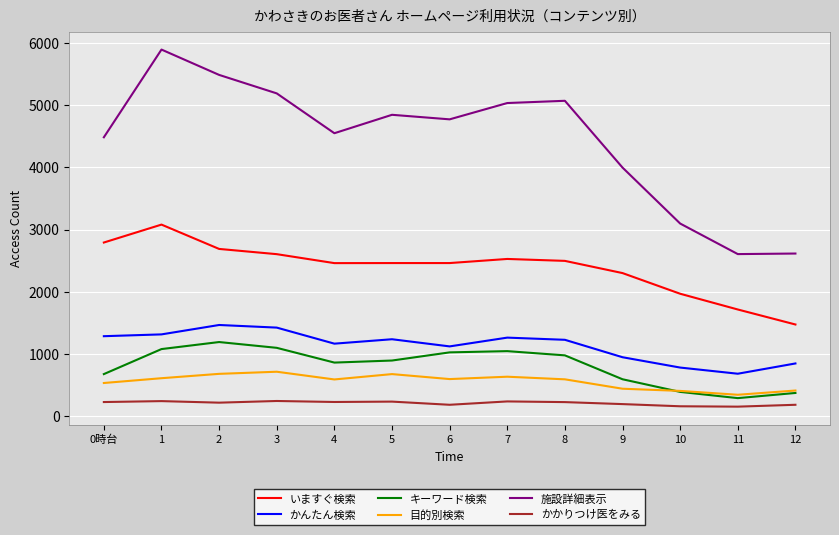

Which series has the largest range (max minus min)?

施設詳細表示